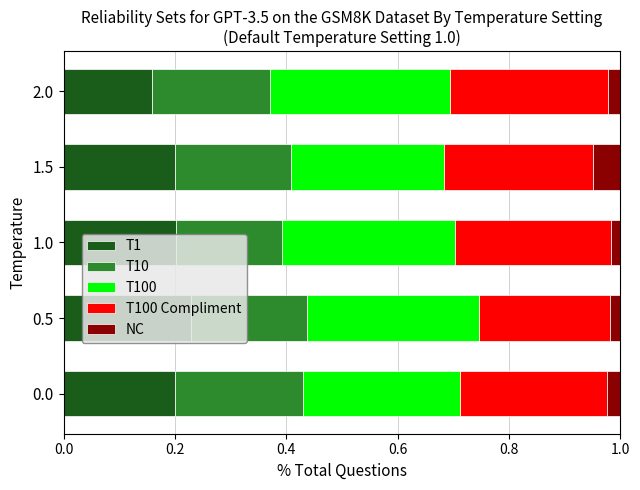

At which label does T1 reach its peak?

0.5